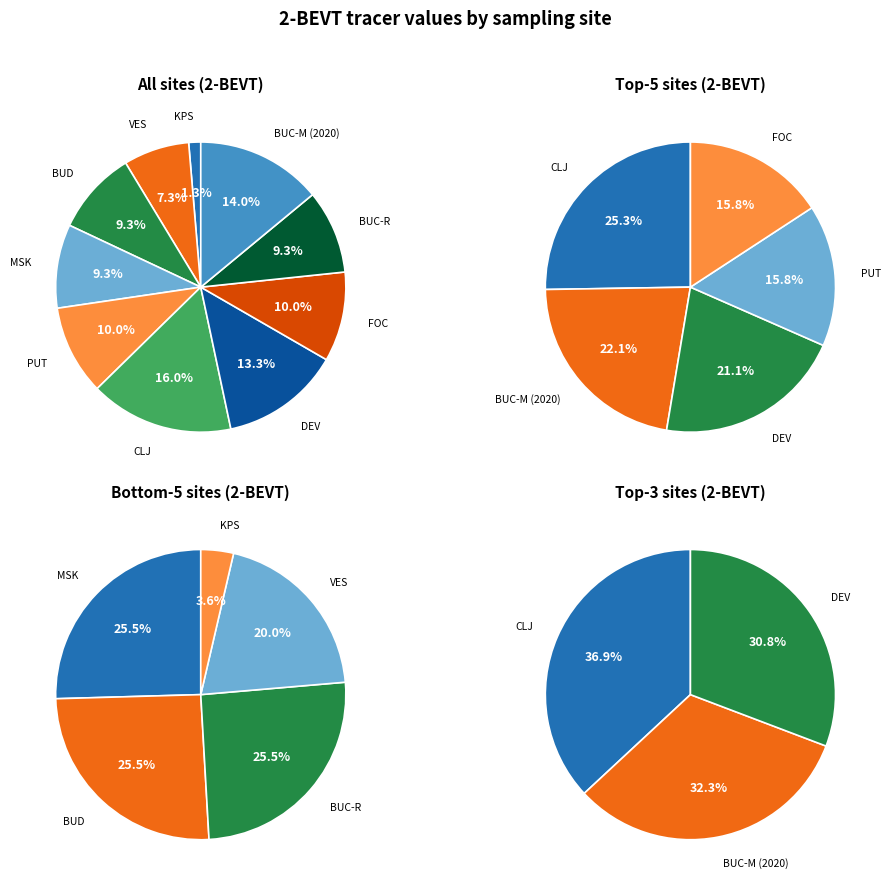

To the nearest percent, what is the combined percentage of PUT and BUD?

19%